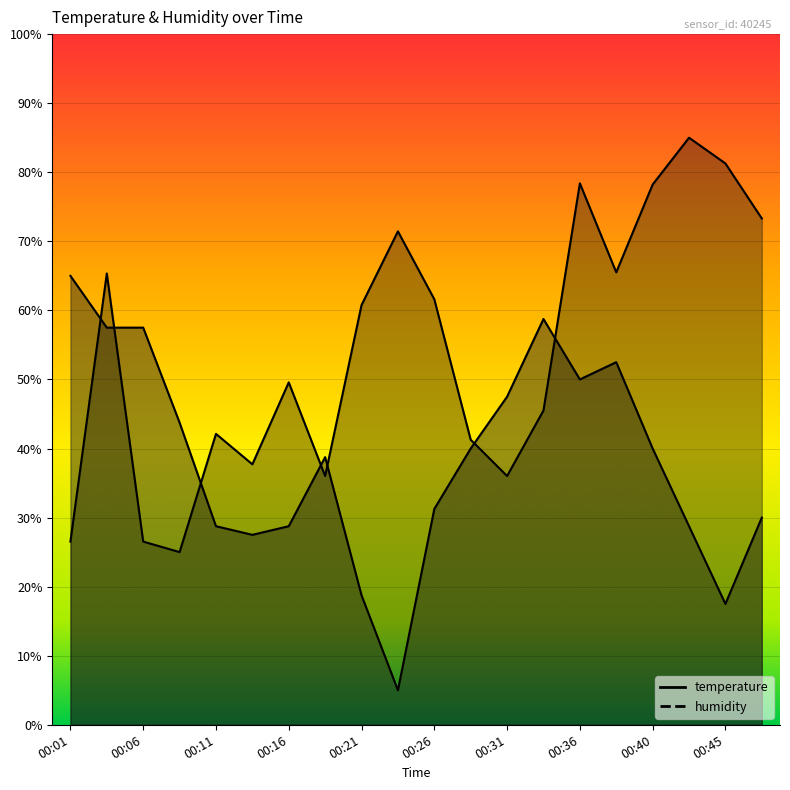

True or false: temperature and humidity cross at least once.

True